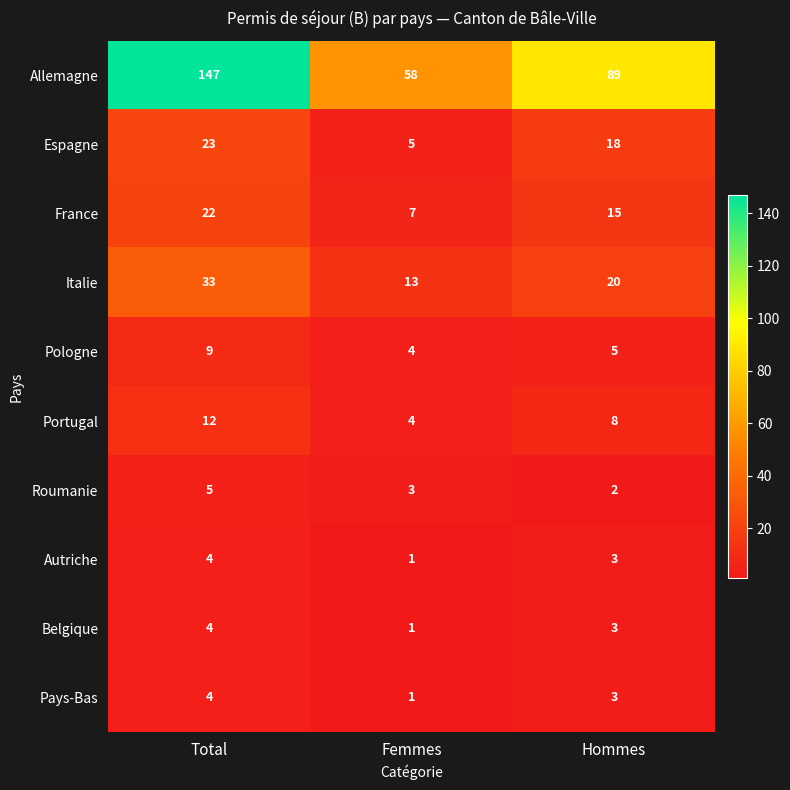

Which category has the lowest value across all series?

Femmes